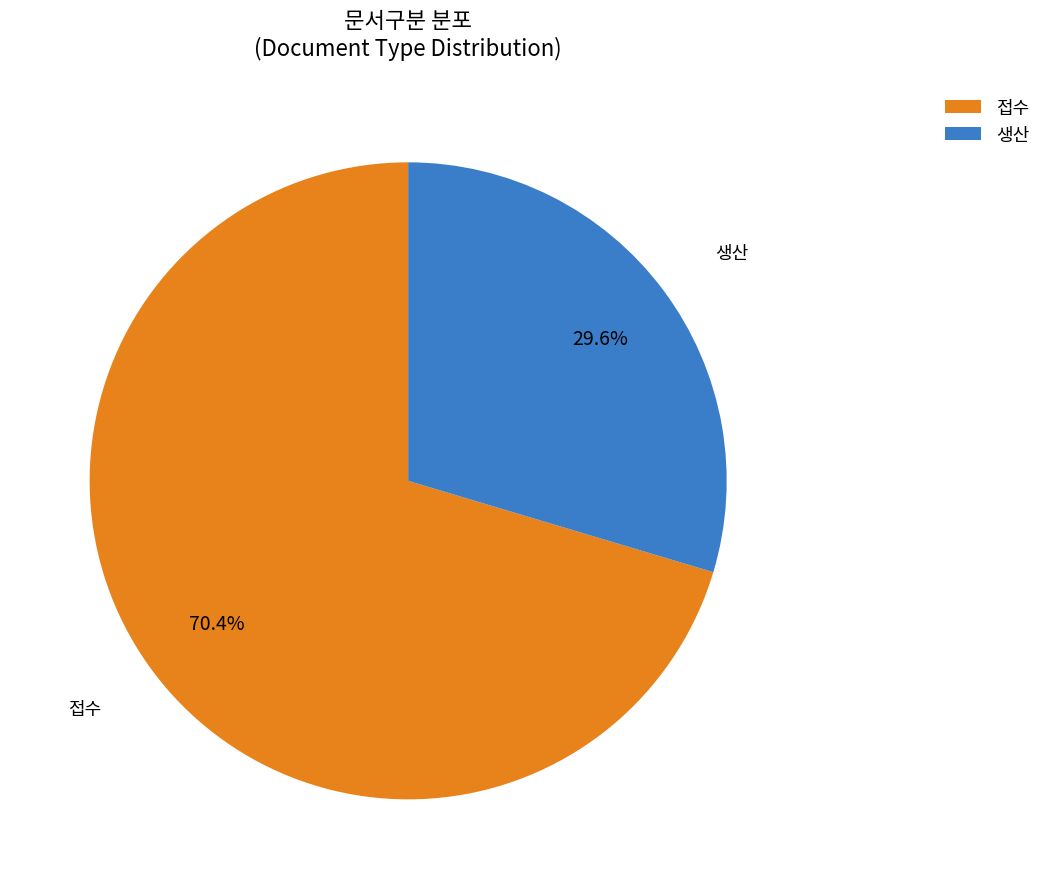

The 생산 slice represents 30% of the pie. True or false?

True